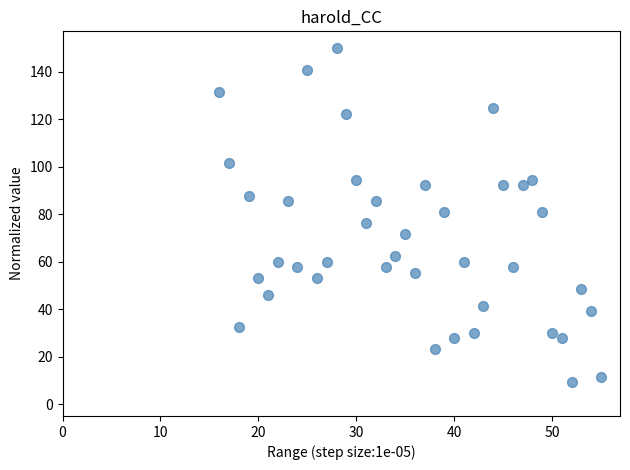

What is the range of X values (max minus min)?

39.0